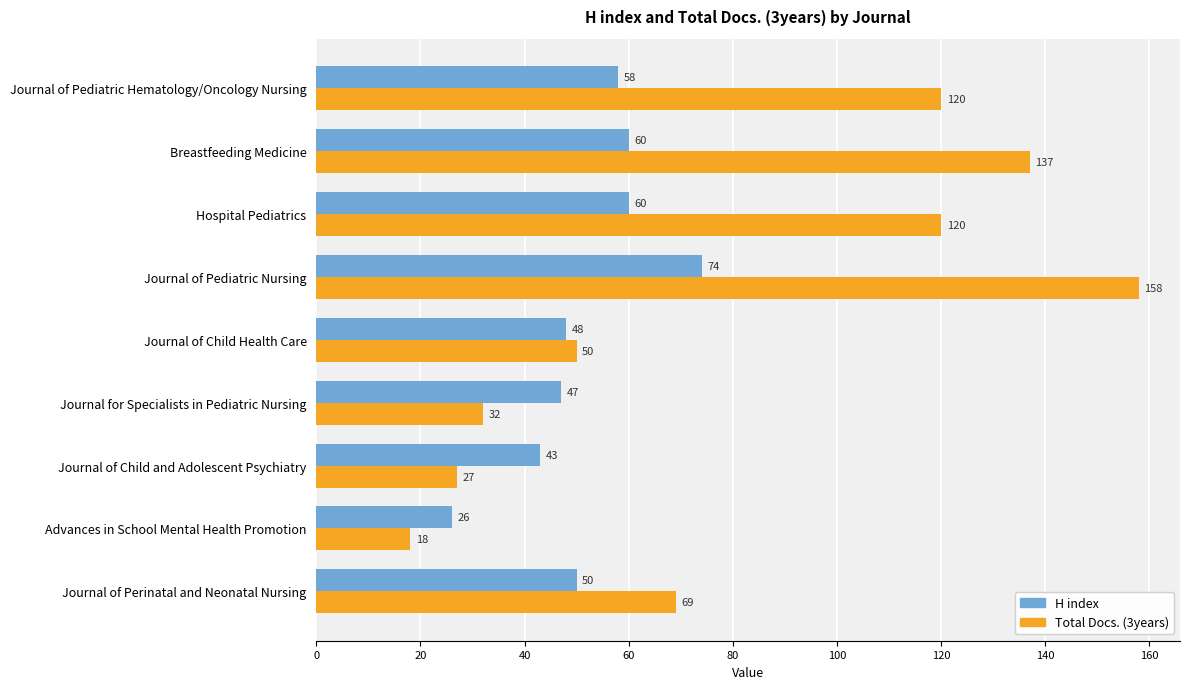

At which category is the sum across all series the highest?

Journal of Pediatric Nursing